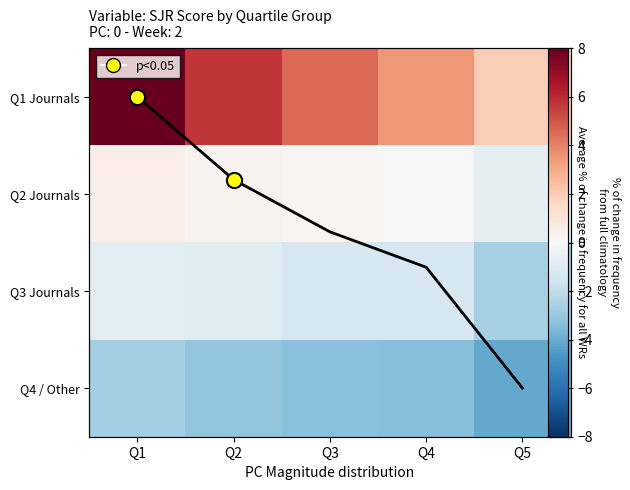

How many data points in Q2 Journals are less than 0?

1